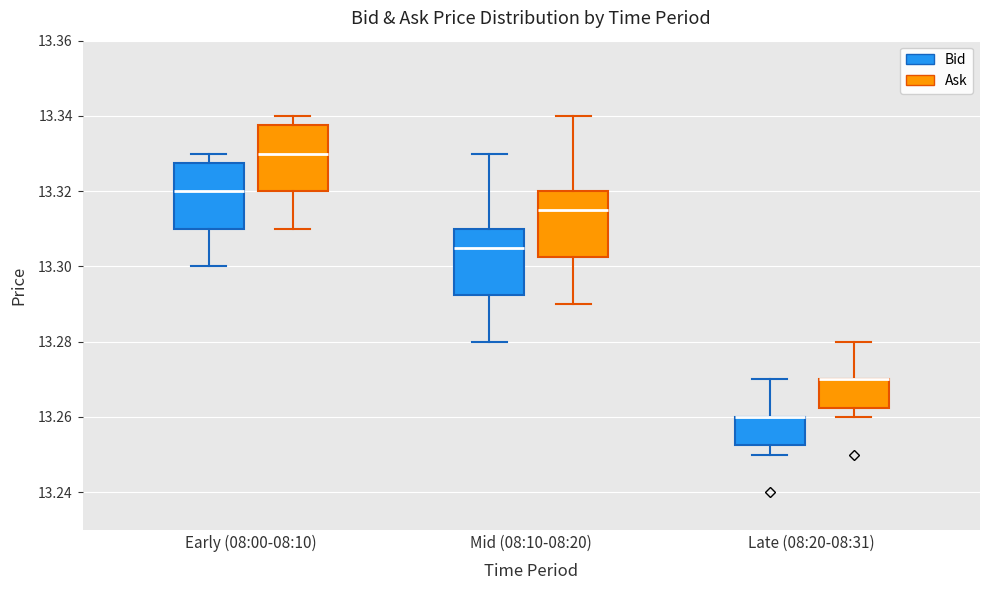

Where is the upper edge of the box for Late (08:20-08:31) (Ask) on the y-axis? The values are not printed on the chart, so give them approximately, as read against the axis.

13.270